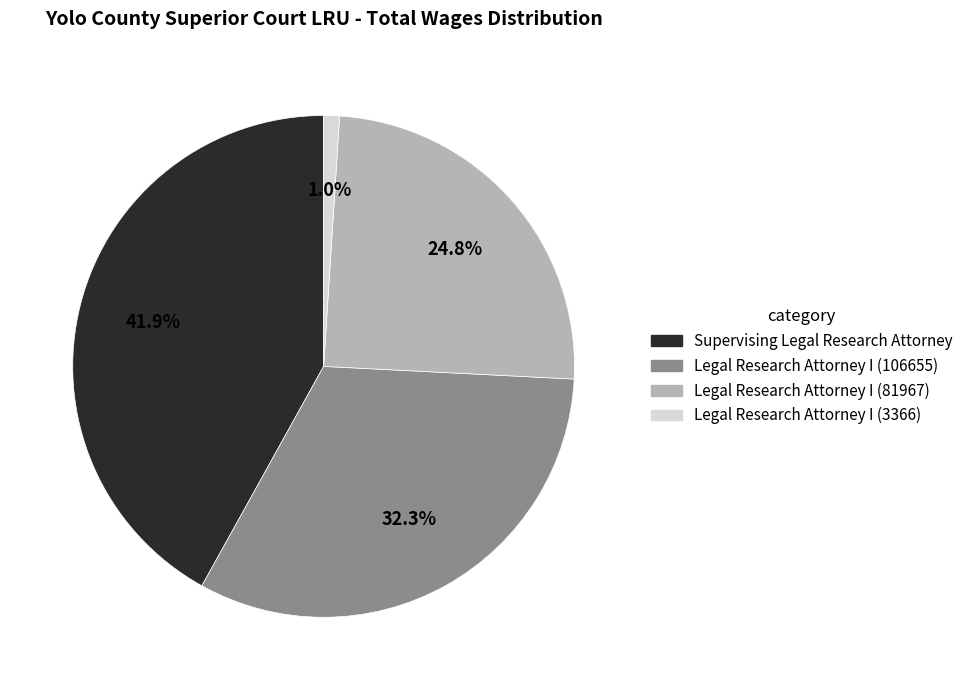

What percentage is the Legal Research Attorney I (81967) slice, to the nearest percent?

25%